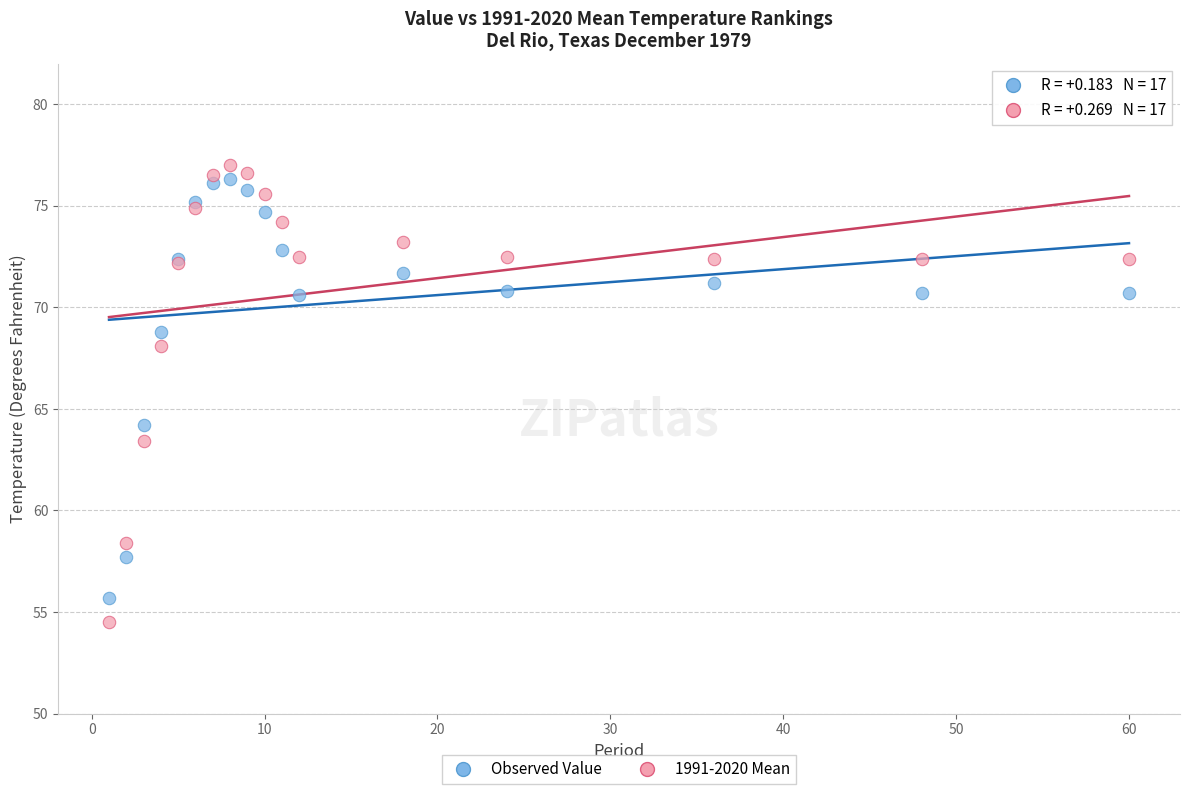

Across all series, what Y value is closest to 65?

64.2